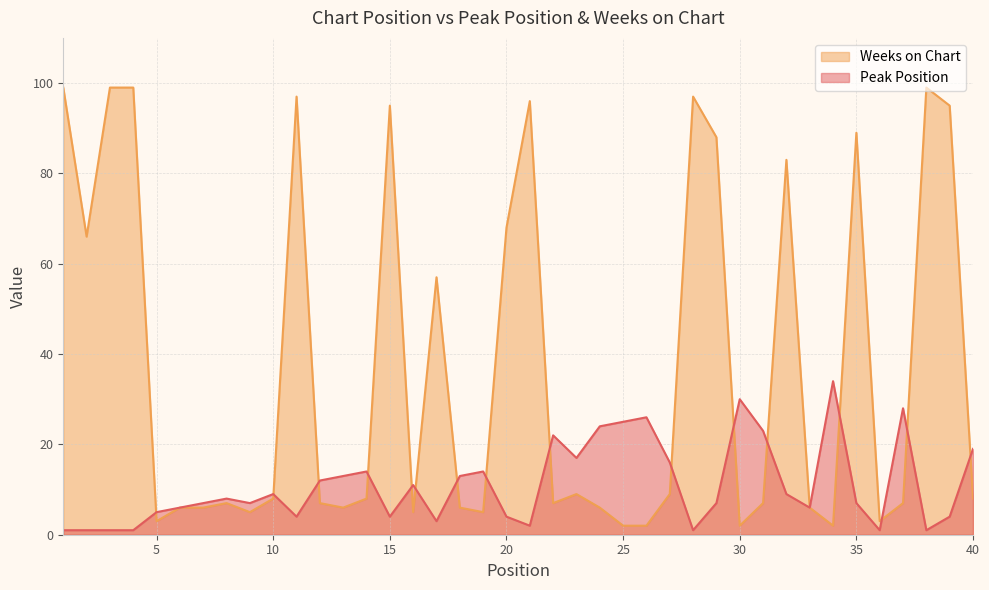

Which series changed the most between 21 and 23?

Weeks on Chart